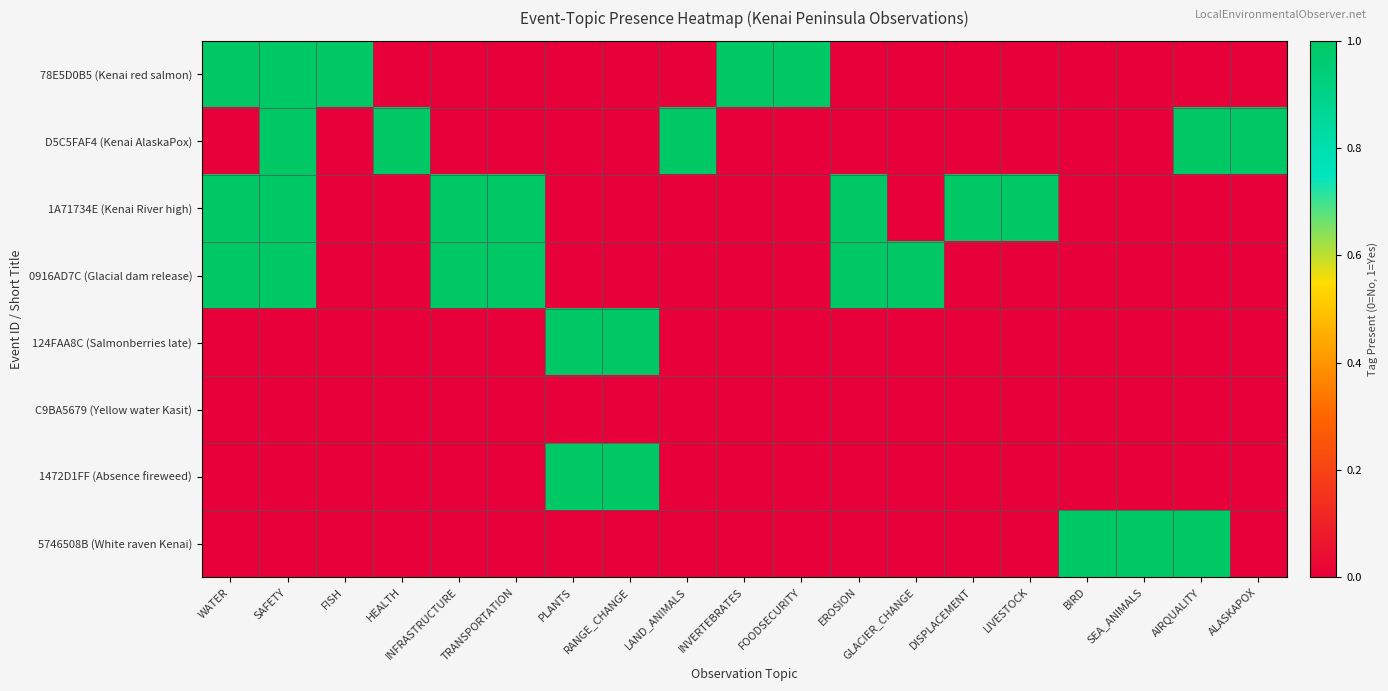

Rank the series by their maximum value, from highest to lowest.

78E5D0B5 (Kenai red salmon), D5C5FAF4 (Kenai AlaskaPox), 1A71734E (Kenai River high), 0916AD7C (Glacial dam release), 124FAA8C (Salmonberries late), 1472D1FF (Absence fireweed), 5746508B (White raven Kenai), C9BA5679 (Yellow water Kasit)